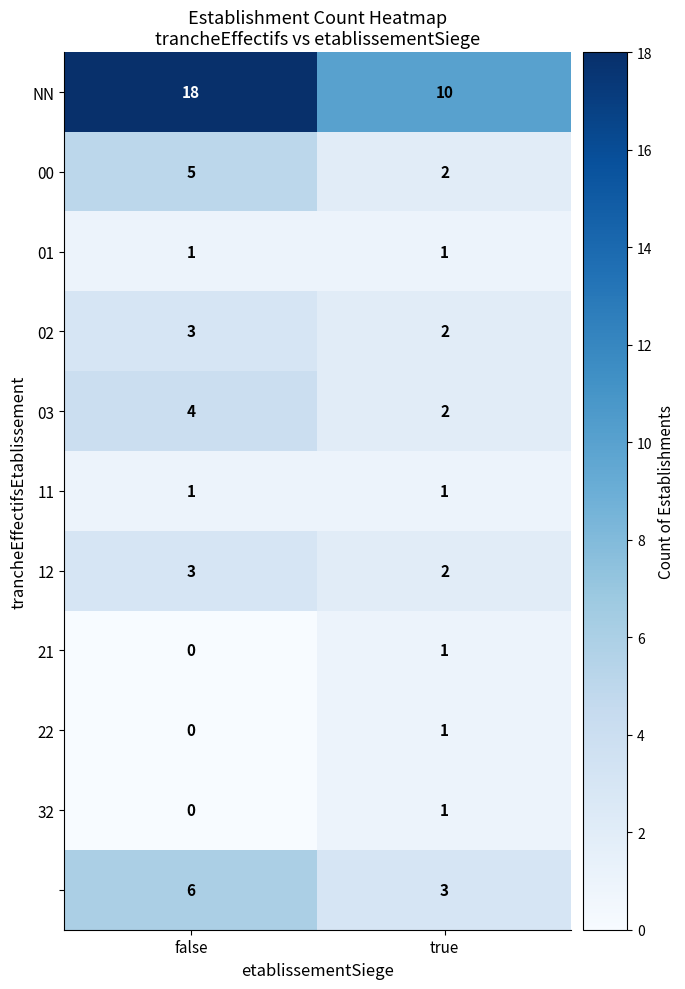

At which category is the sum across all series the highest?

false